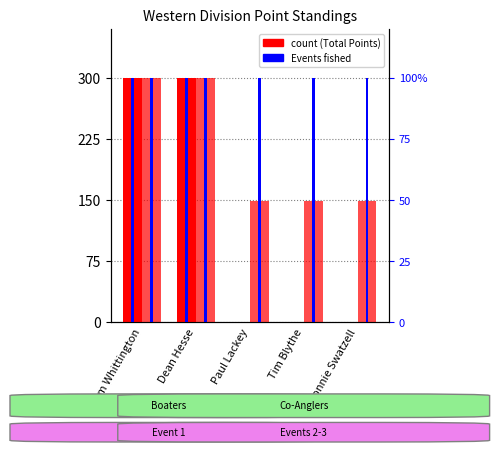

At which label is Events Fished (Boaters) closest to 0?

Paul Lackey